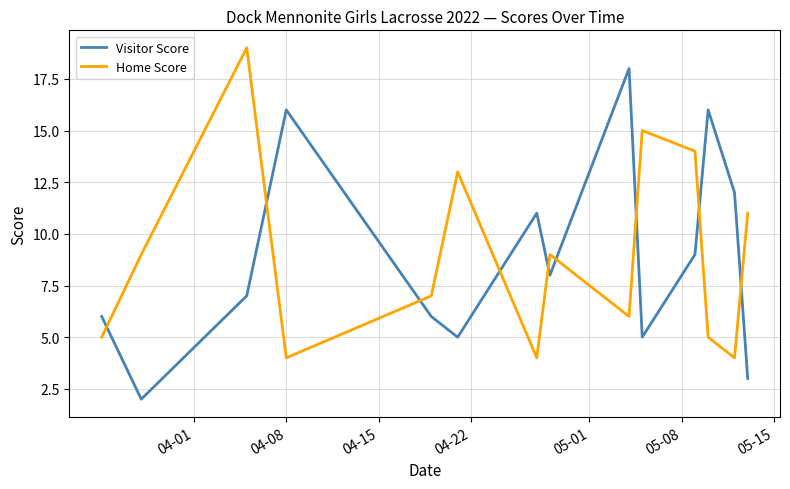

What is the greatest value displayed?

19